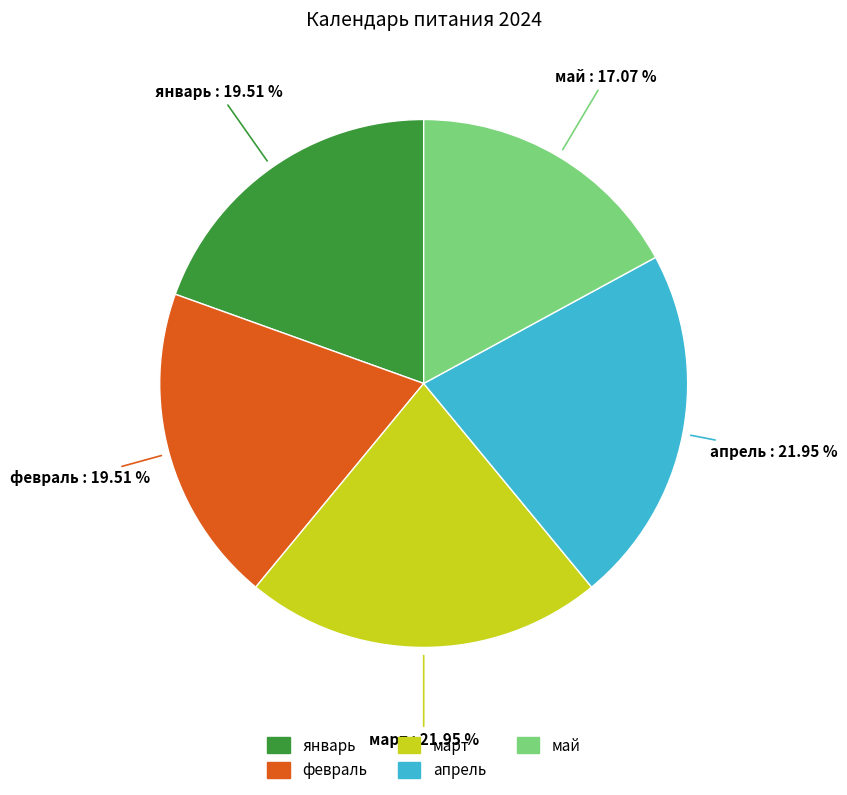

Which category has the smallest portion of the pie?

май